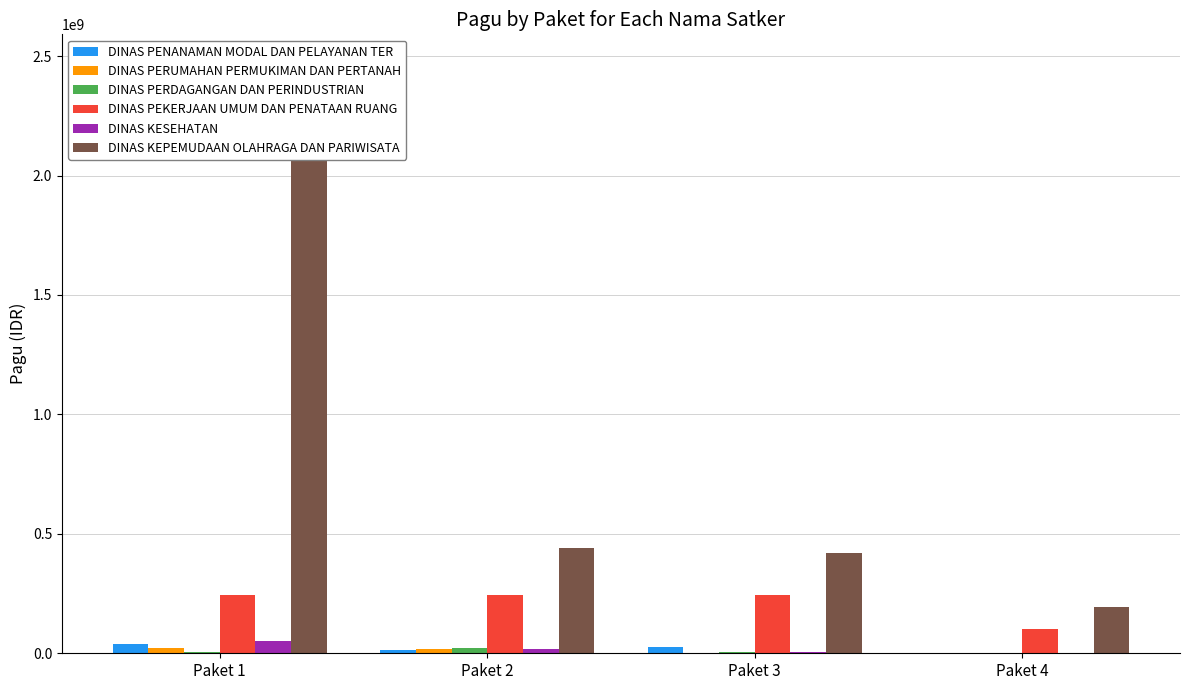

What are all the series names shown in the legend?

DINAS PENANAMAN MODAL DAN PELAYANAN TER, DINAS PERUMAHAN PERMUKIMAN DAN PERTANAH, DINAS PERDAGANGAN DAN PERINDUSTRIAN, DINAS PEKERJAAN UMUM DAN PENATAAN RUANG, DINAS KESEHATAN, DINAS KEPEMUDAAN OLAHRAGA DAN PARIWISATA